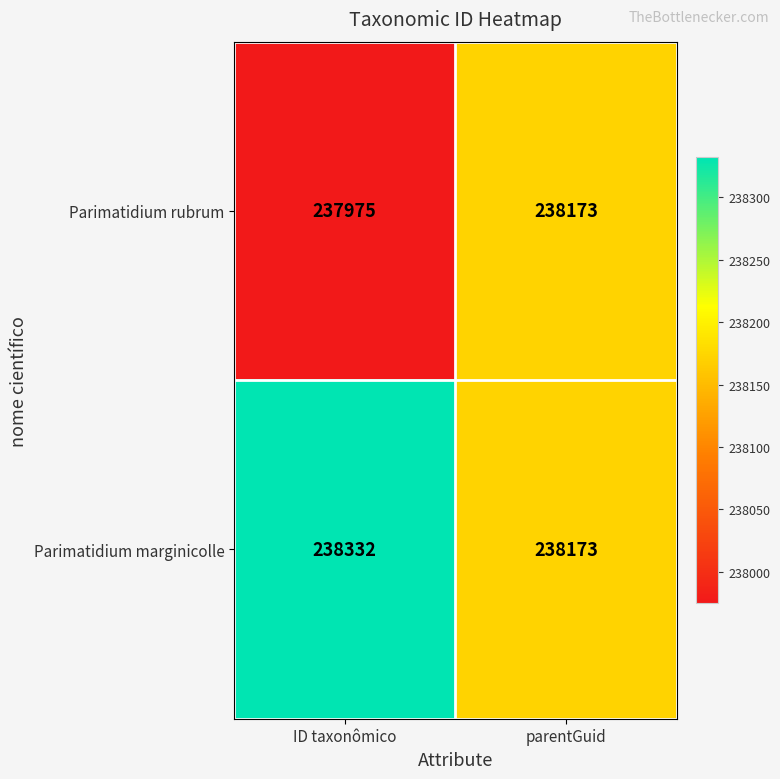

The Parimatidium marginicolle series shows 238173 at parentGuid. True or false?

True